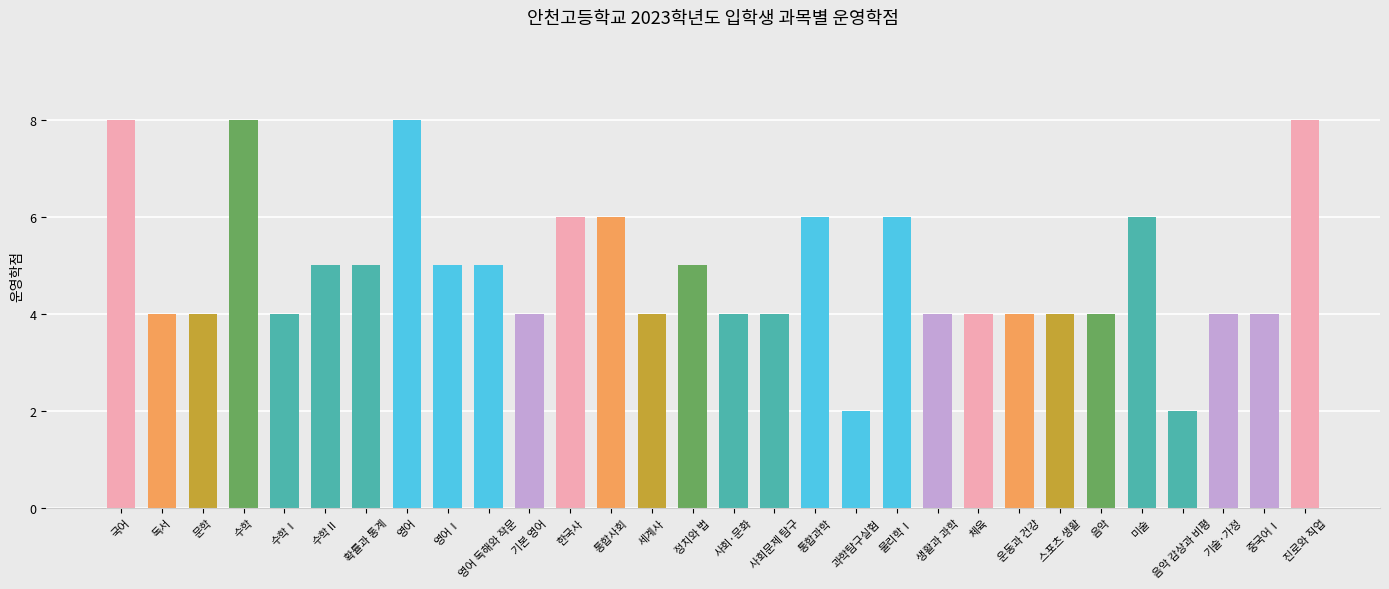

What is the difference between the maximum and minimum values?

6